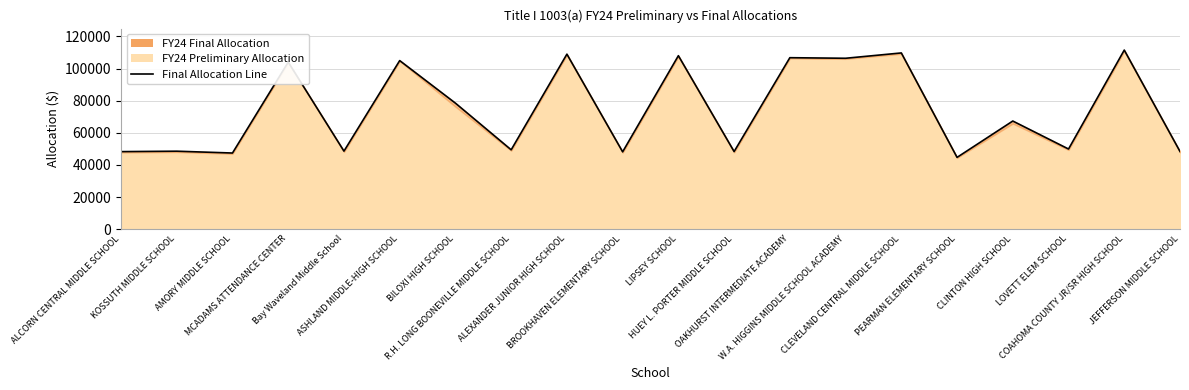

At which label does the data first exceed 67309?

MCADAMS ATTENDANCE CENTER